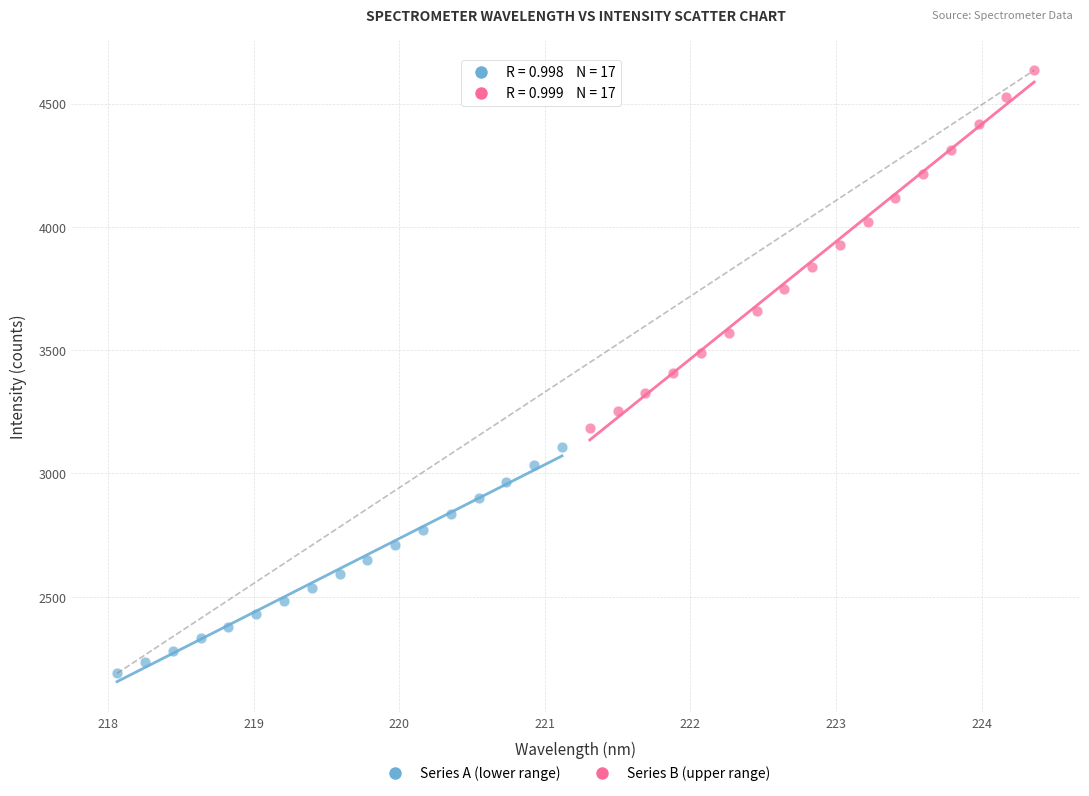

Which series has the widest spread of Y values?

Series B (upper range)